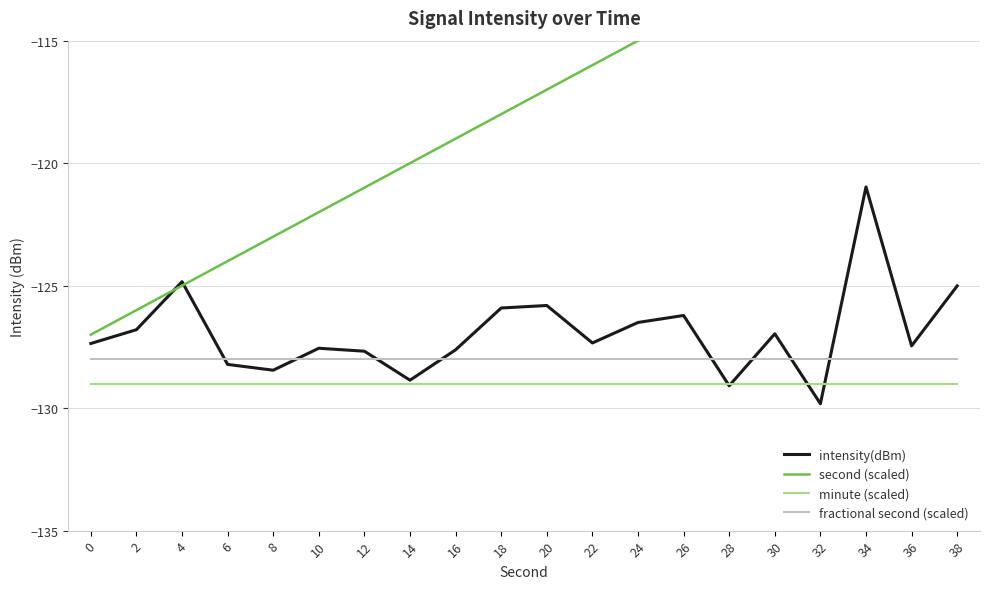

Does the chart have visible grid lines?

Yes